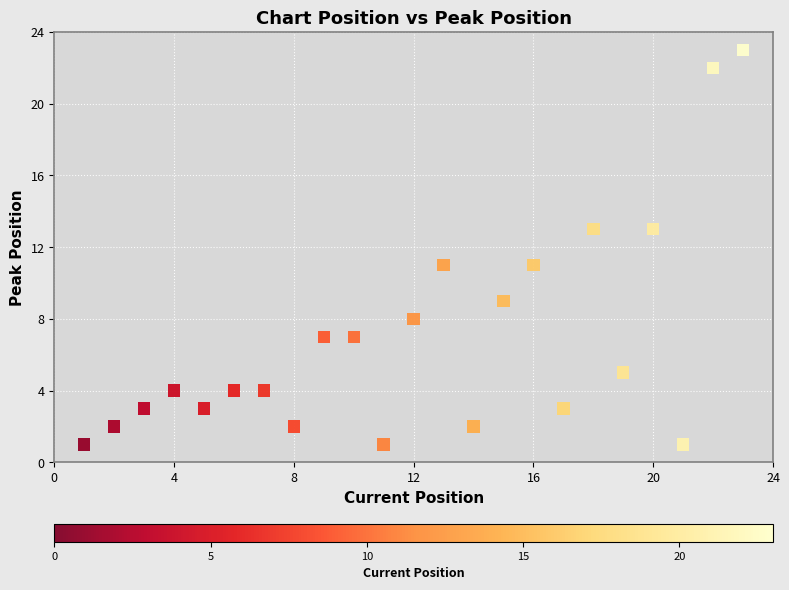

What is the range of X values (max minus min)?

22